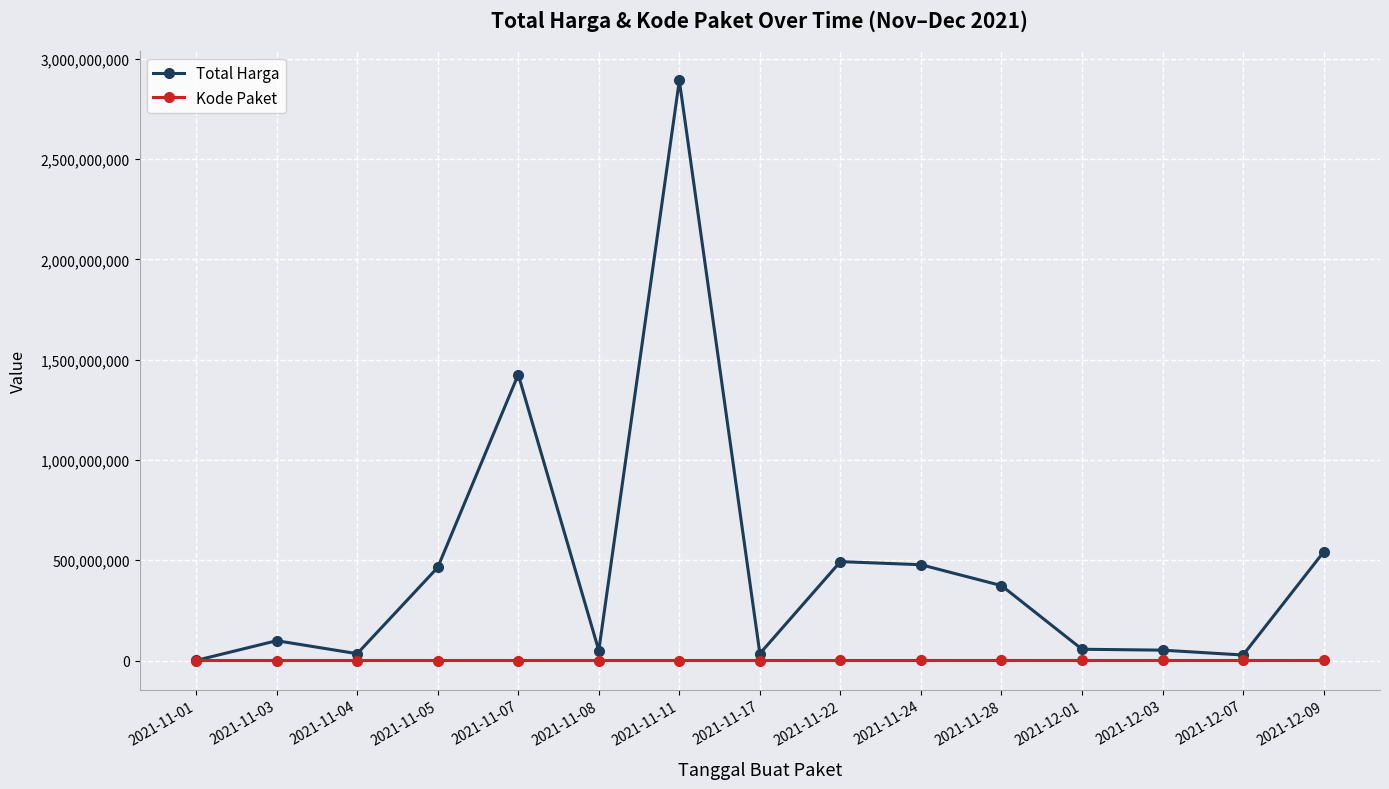

The value of Total Harga at 2021-11-28 is 525261410. True or false?

False